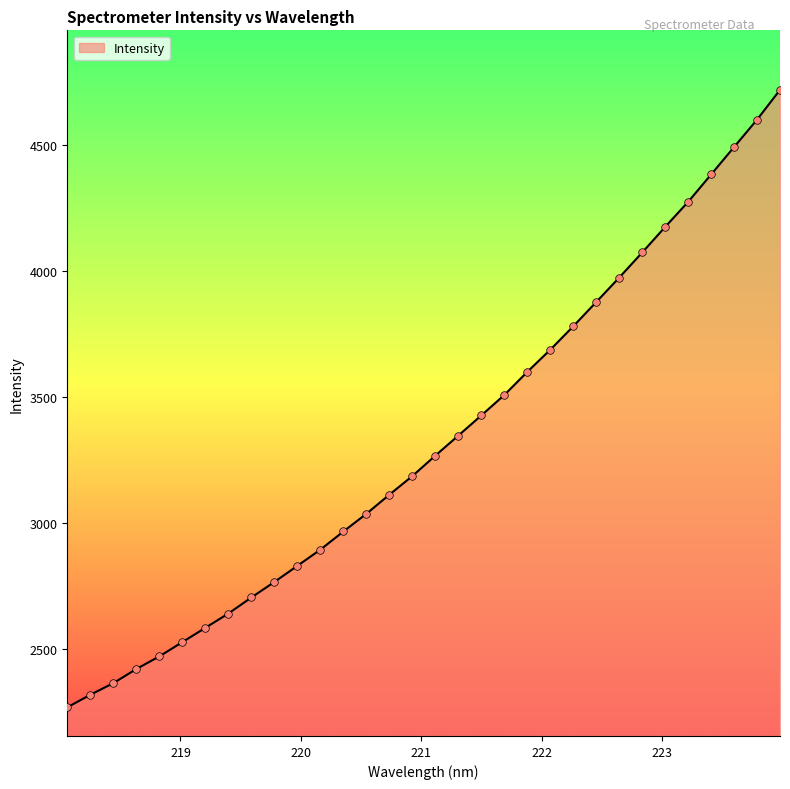

What is the maximum value shown in the chart?

4716.8